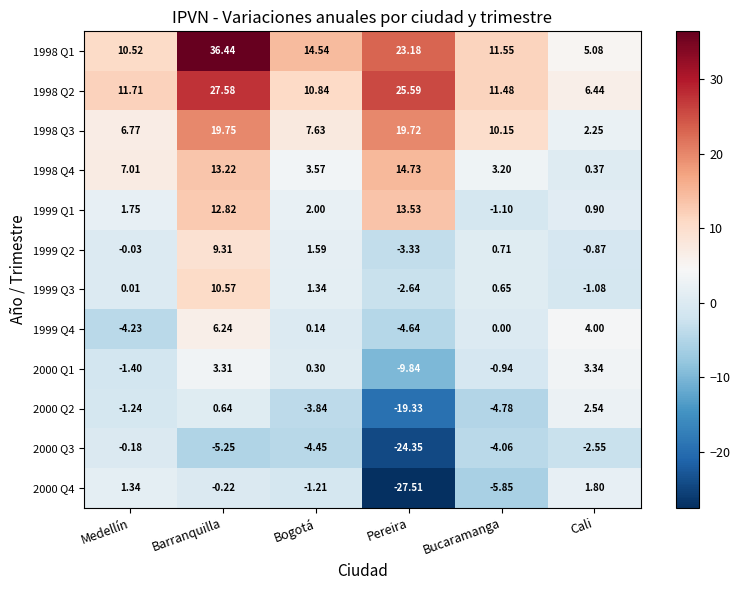

At which category does the chart reach its minimum across all series?

Pereira